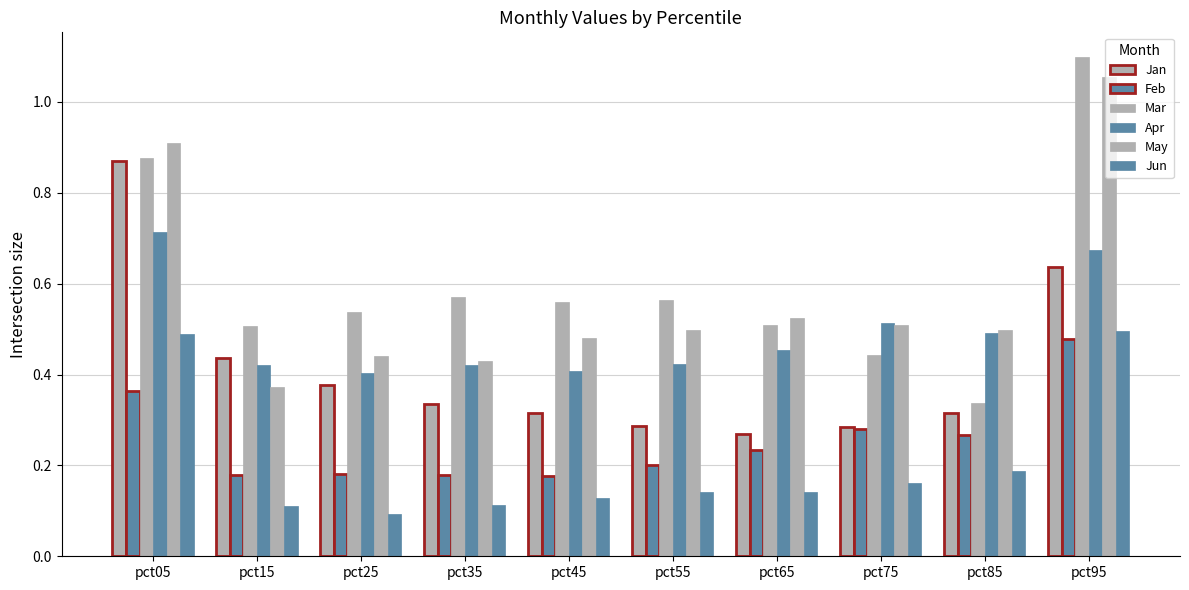

Does the chart contain stacked bars?

No